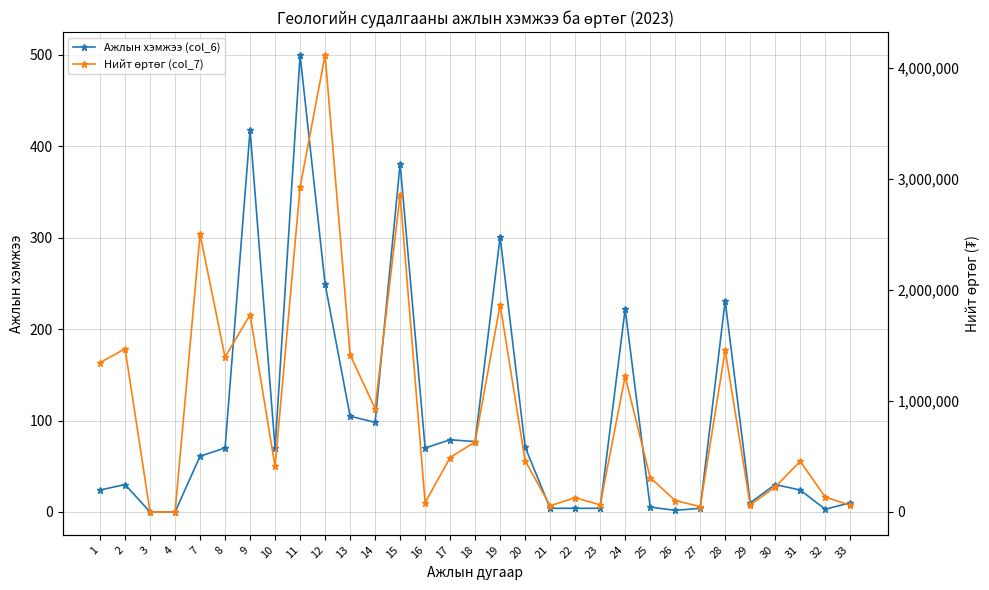

Where is the first local minimum for Нийт өртөг (col_7)?

8